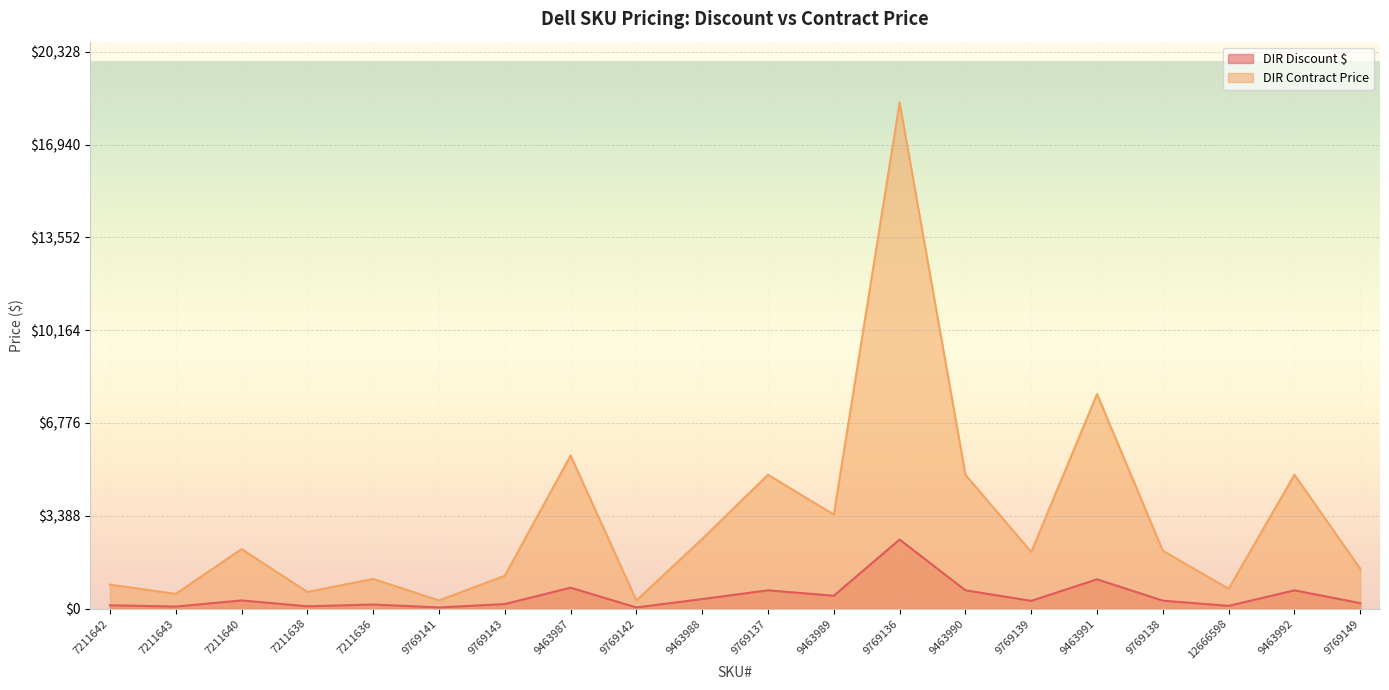

What is the approximate value of DIR Discount $ at 9463992?

666.0